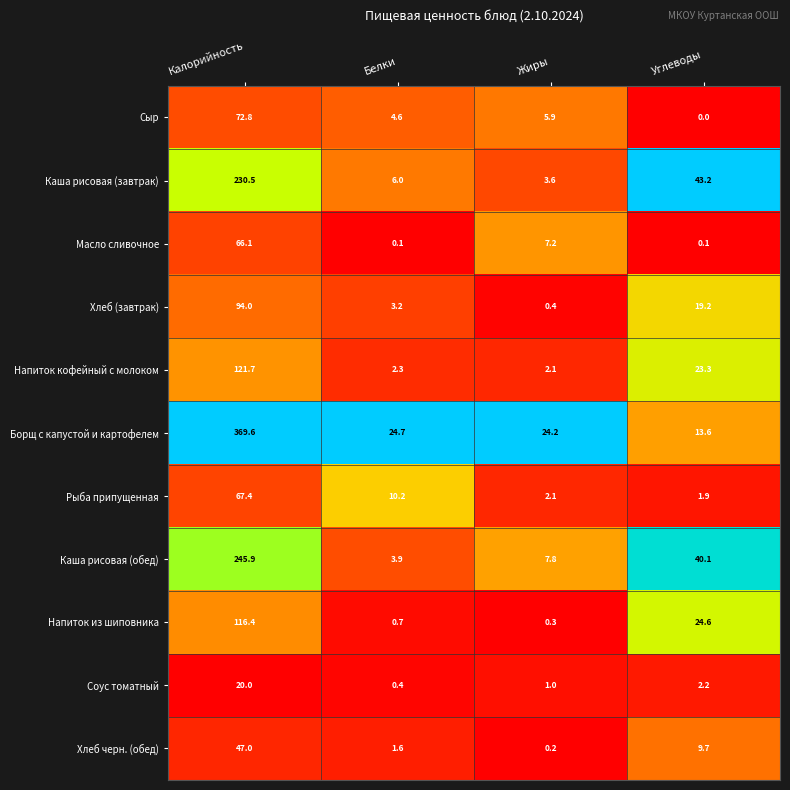

How many series are shown in this chart?

11